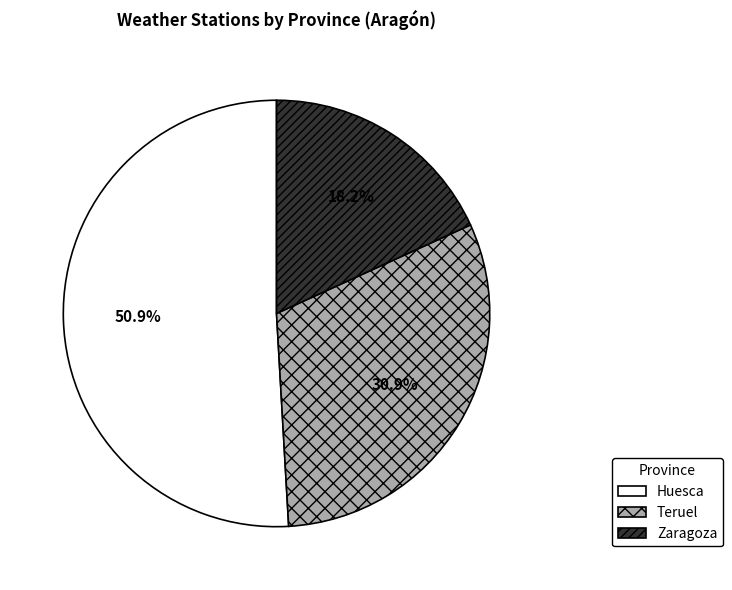

Count the number of slices in the pie.

3